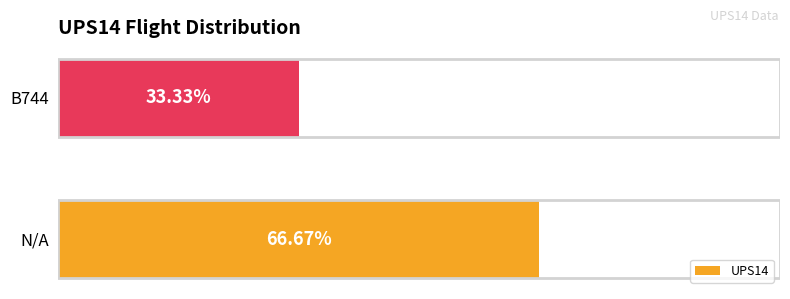

Between N/A and B744, which is larger?

N/A